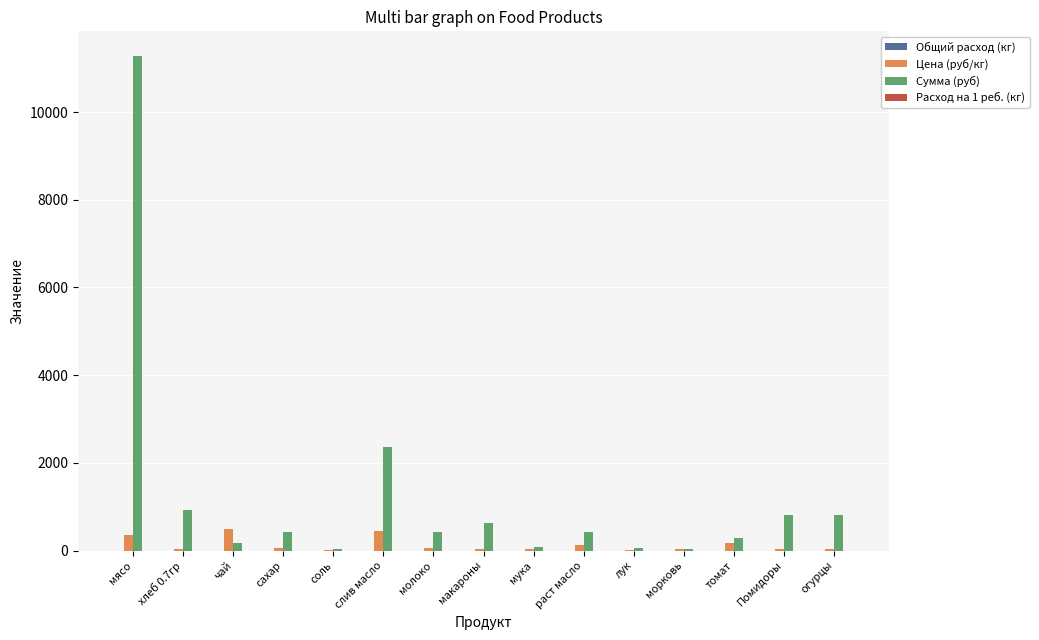

The Сумма (руб) series shows 294.1 at томат. True or false?

True